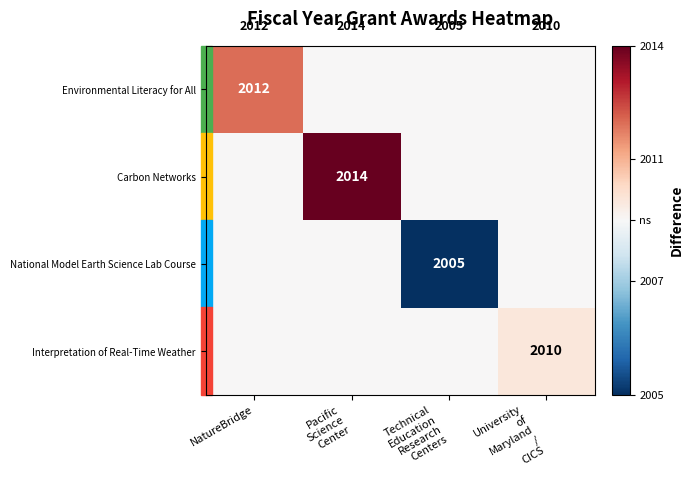

At which category does the chart reach its minimum across all series?

Technical
Education
Research
Centers